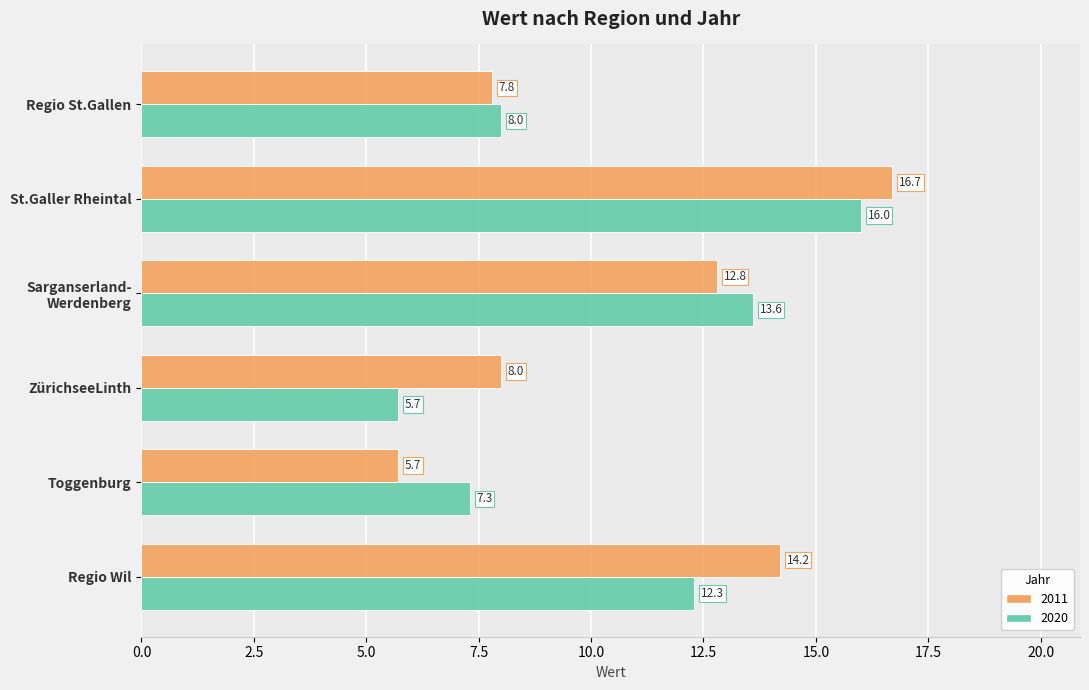

How many distinct data groups are displayed?

2